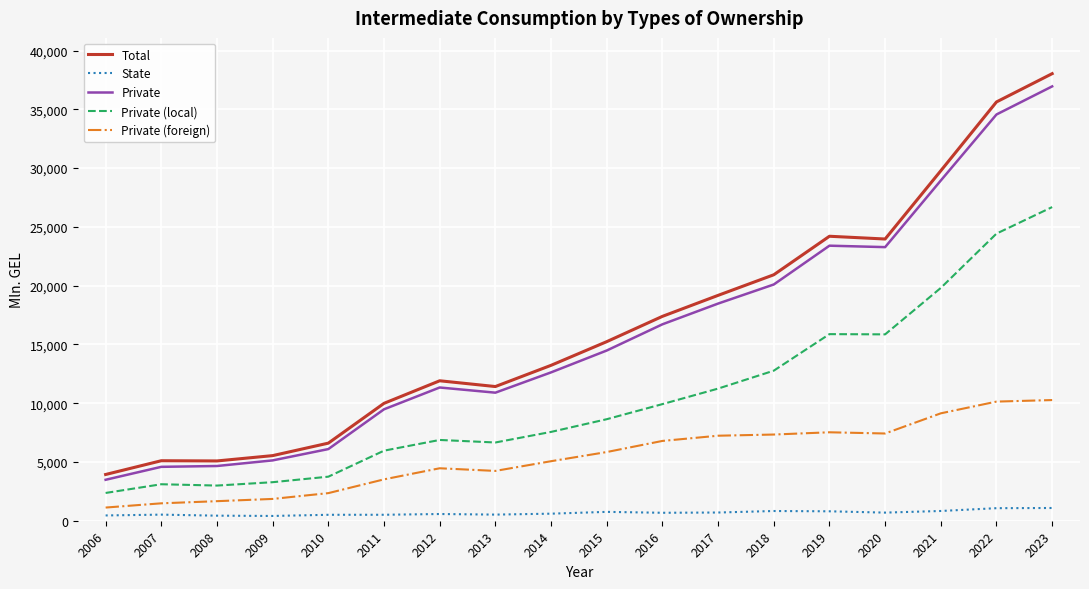

Which series changed the most between 2012 and 2018?

Total